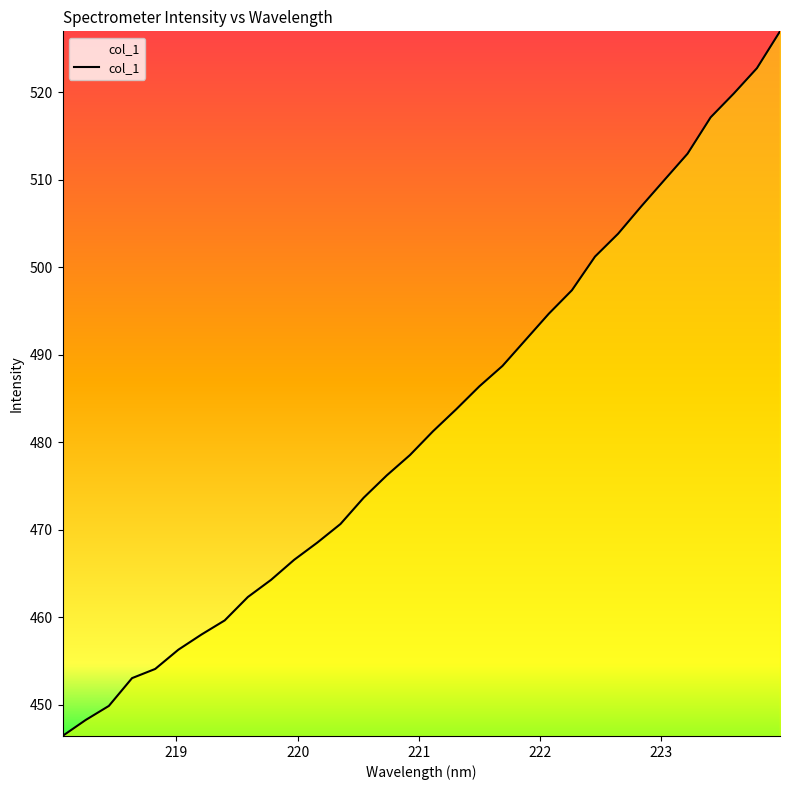

What is the smallest value displayed?

446.4